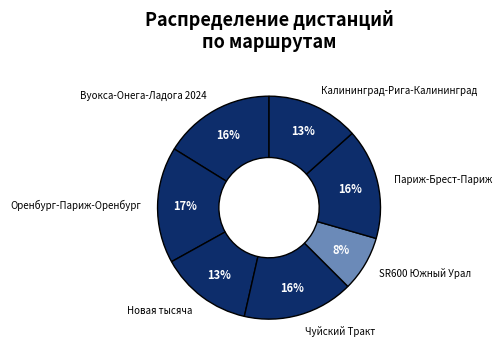

Approximately how many times larger is the value at Чуйский Тракт compared to SR600 Южный Урал?

2.0